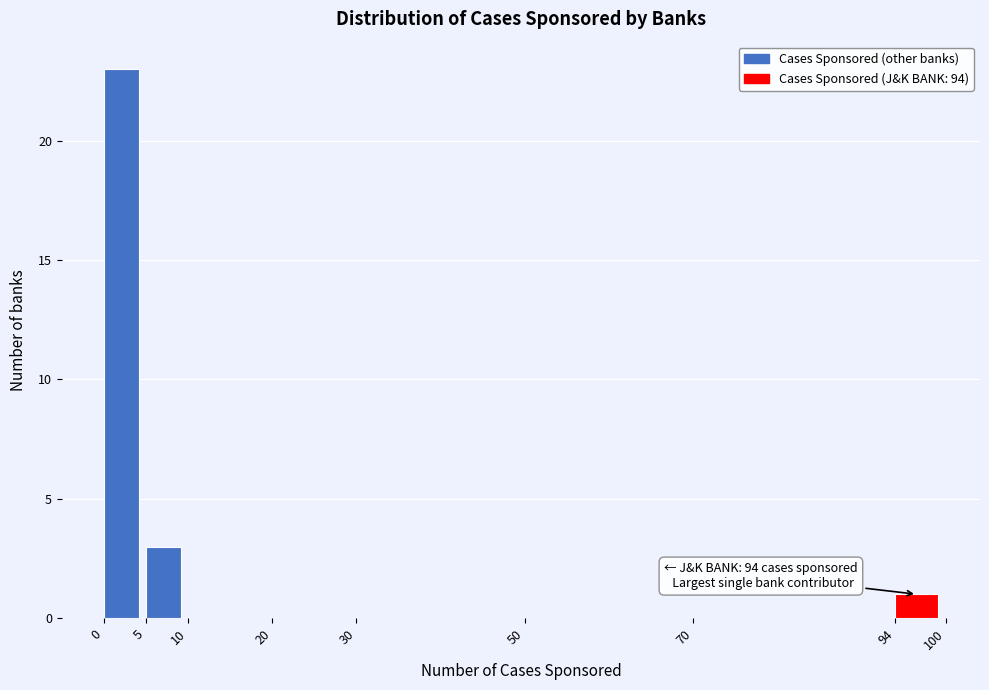

Over which range of the x-axis is the bar tallest?

0 to 5